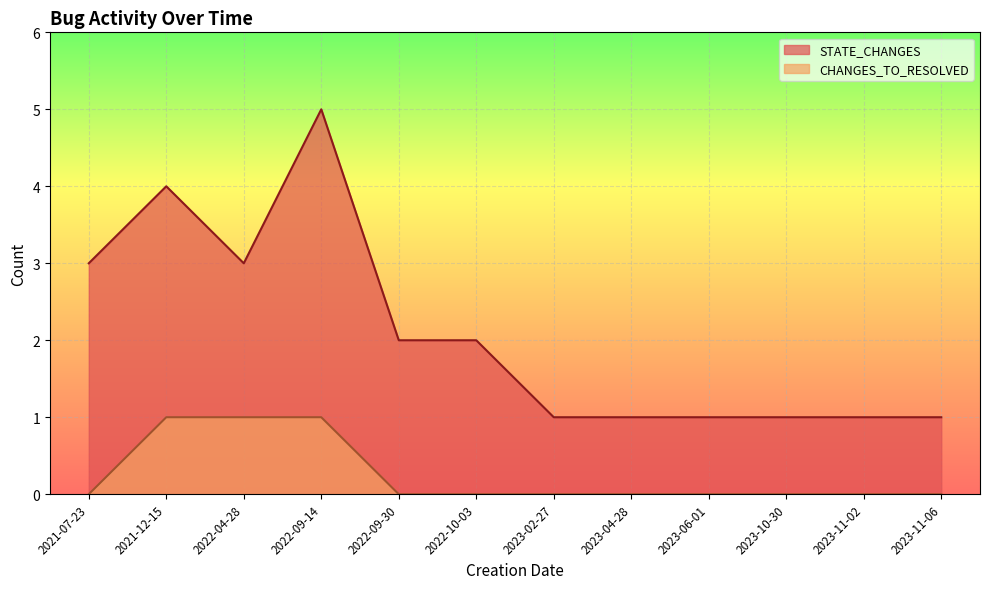

The CHANGES_TO_RESOLVED series shows 0 at 2022-09-30. True or false?

False